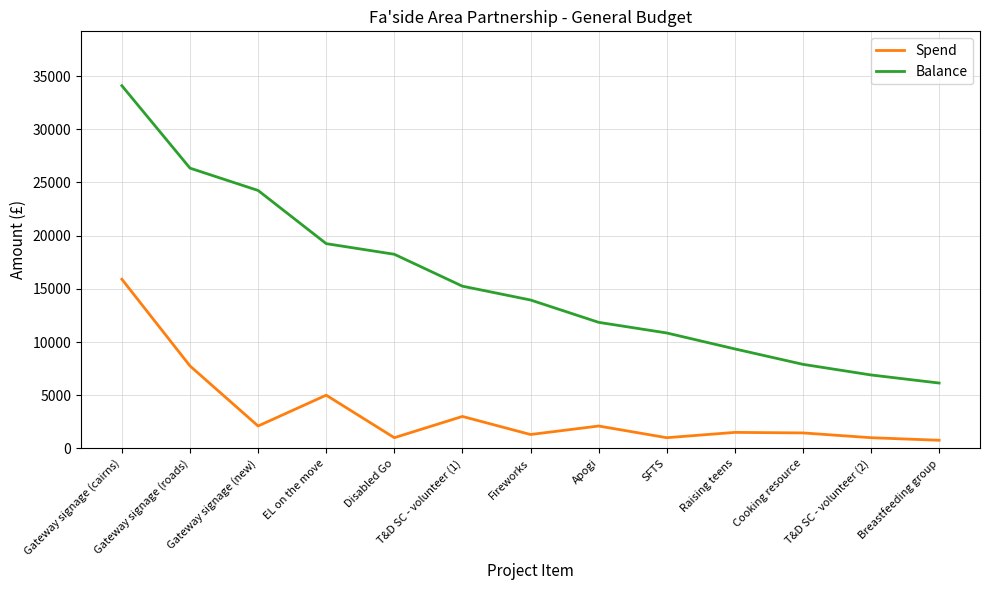

What is the sum of the Spend values at Raising teens and SFTS?

2500